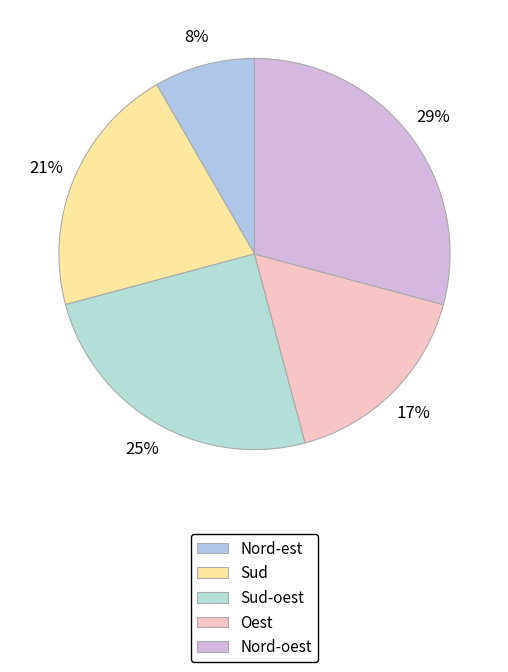

What percentage is NOT represented by Sud-oest?

75.0%